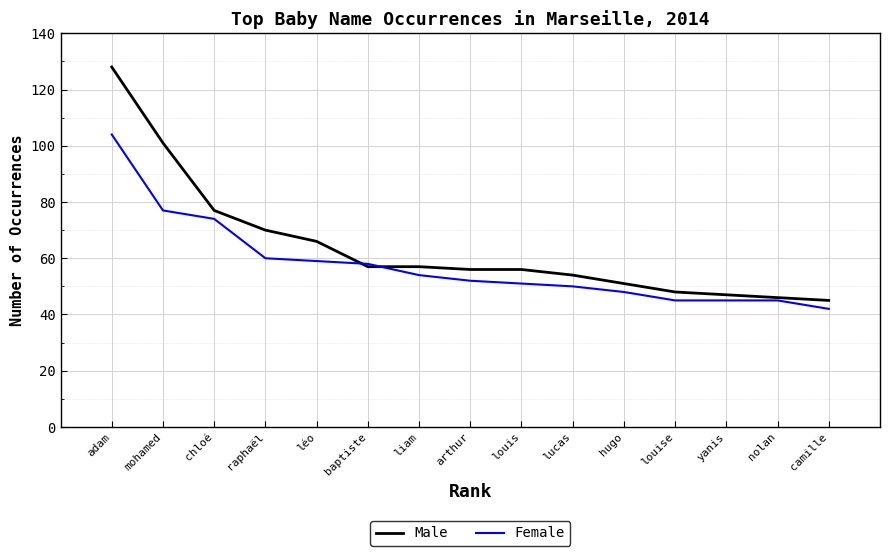

Where is Male nearest to the value 86?

chloé